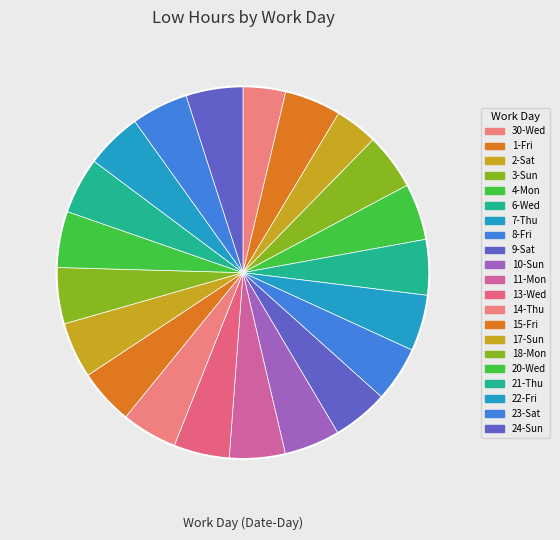

Do 2-Sat and 3-Sun together represent more than half of the pie?

No